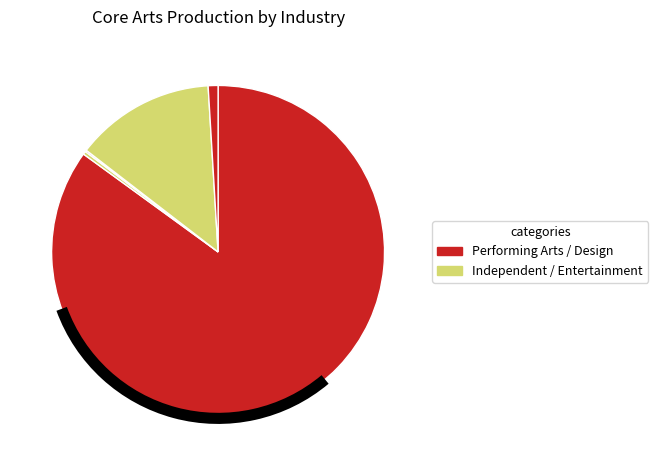

Is there any slice that represents more than half of the pie?

Yes